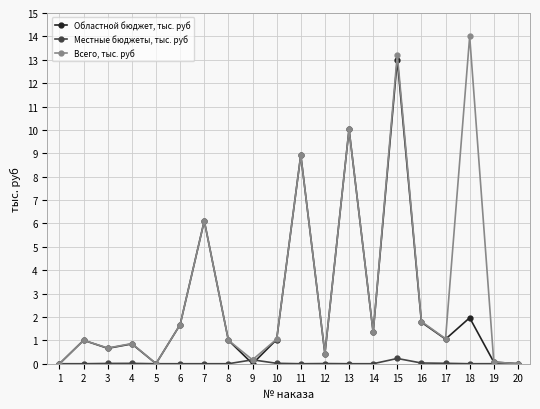

List the series in order of their peak value, lowest first.

Местные бюджеты, тыс. руб, Областной бюджет, тыс. руб, Всего, тыс. руб